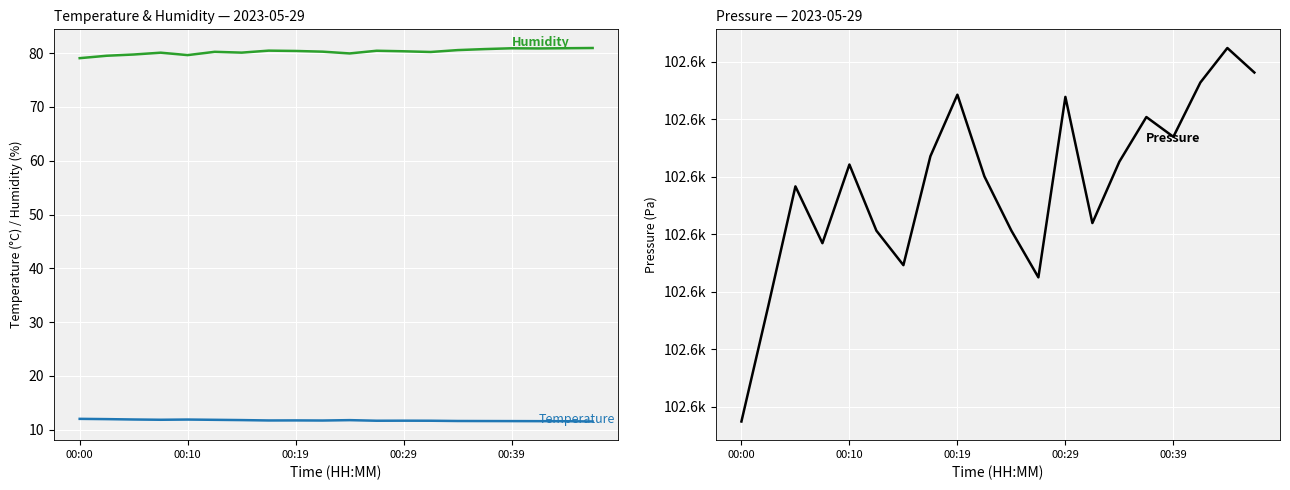

The value of Pressure at 00:29 is 102591.9. True or false?

True